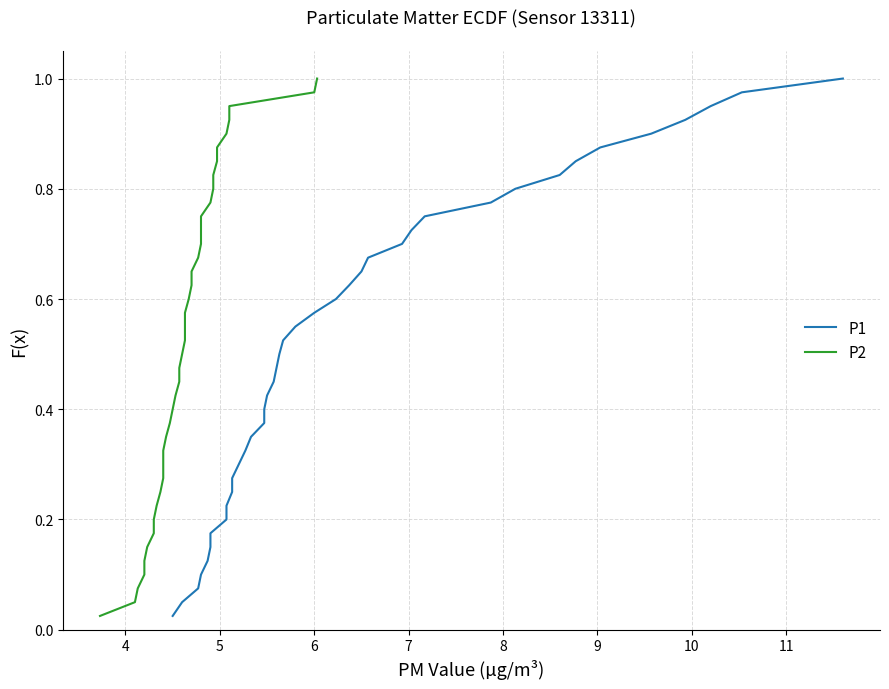

What is the difference between the second highest and minimum values in the P1 series?

0.9